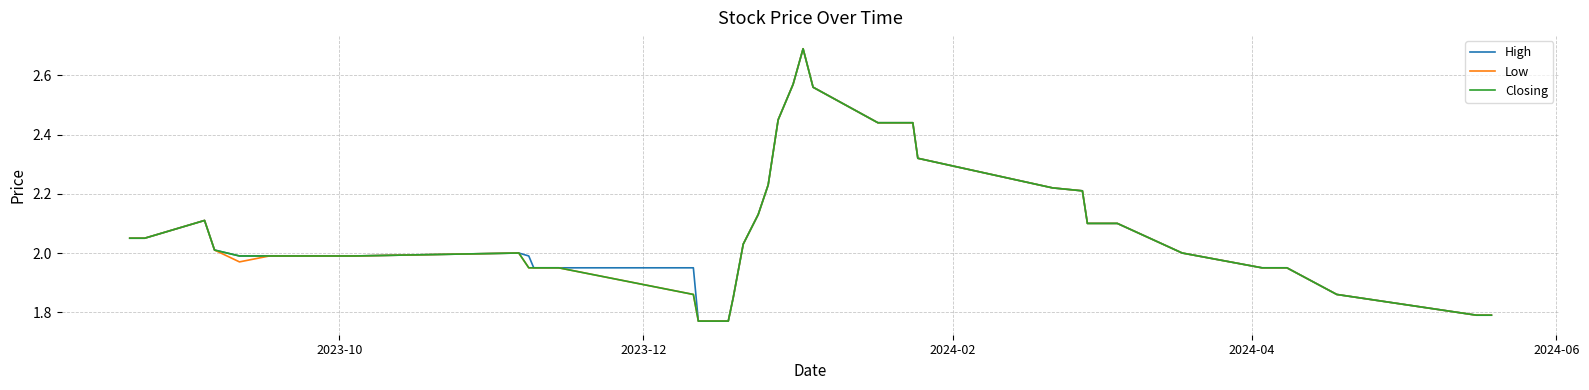

What is the maximum value shown in the chart?

2.7